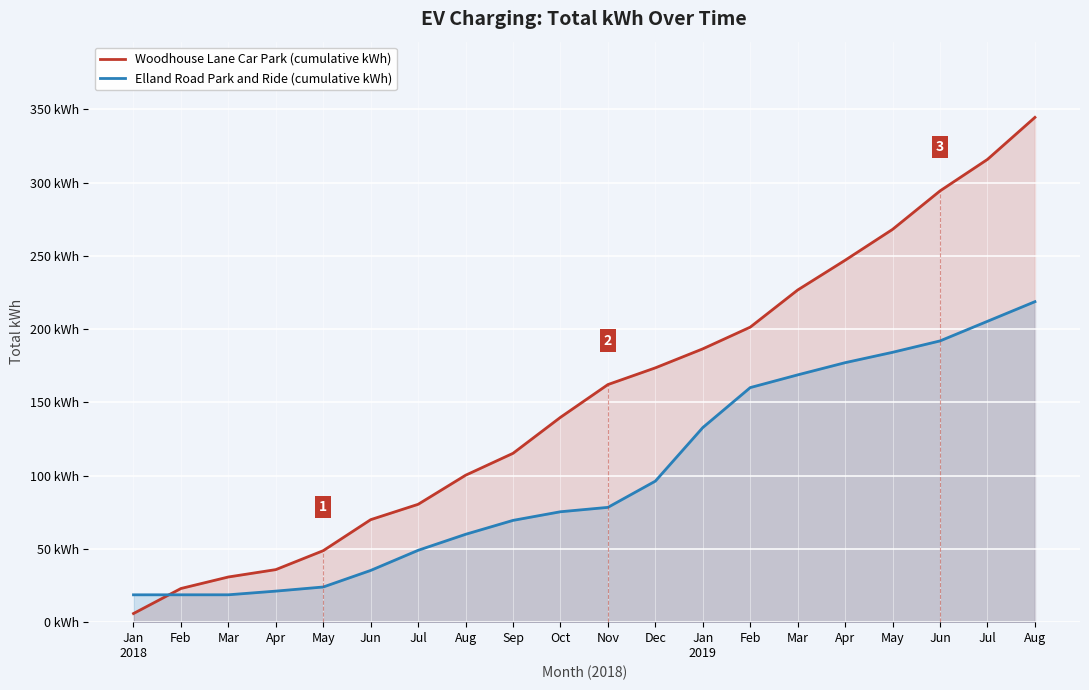

What is the maximum value for Elland Road Park and Ride (cumulative kWh)?

218.7